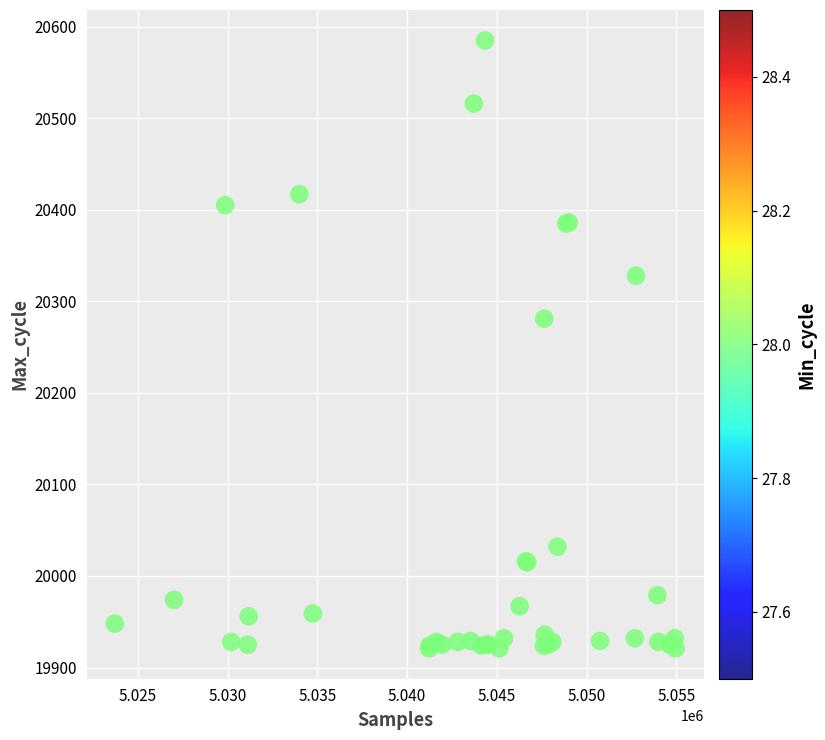

What Y value in the scatter plot is closest to 20253?

20281